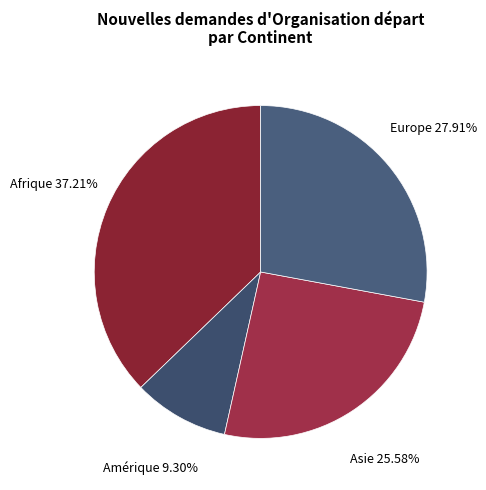

Does Europe account for over 50% of the chart?

No